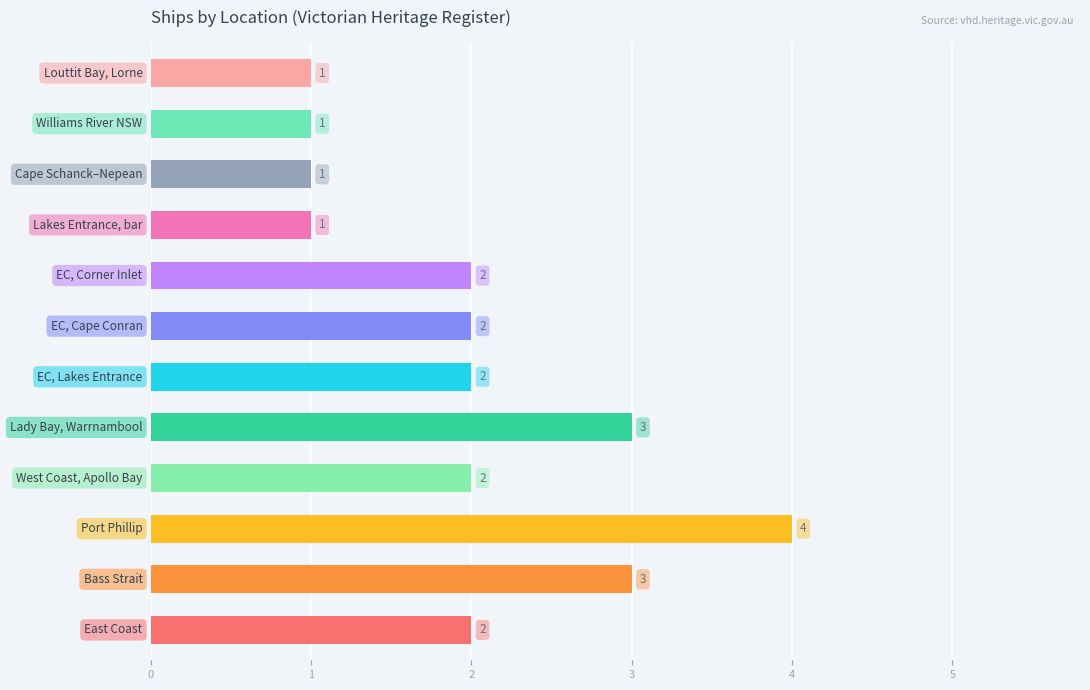

How many values are between 1 and 3?

11